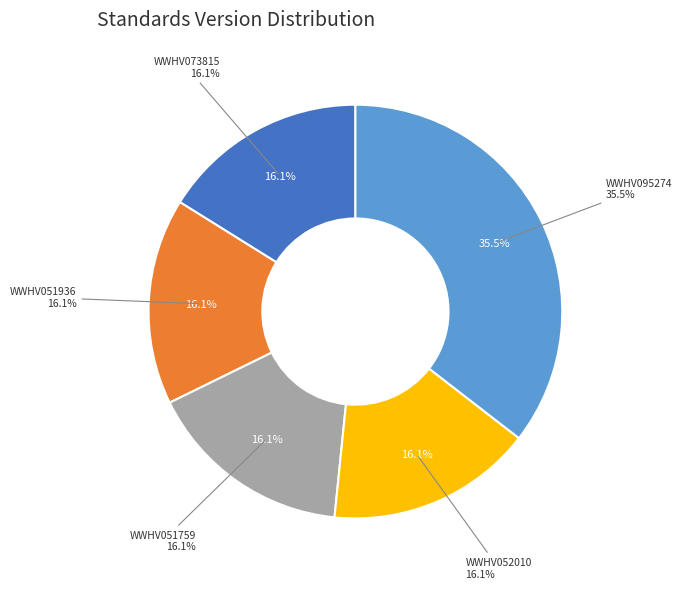

Rank the categories by value from highest to lowest.

WWHV095274, WWHV073815, WWHV051936, WWHV051759, WWHV052010